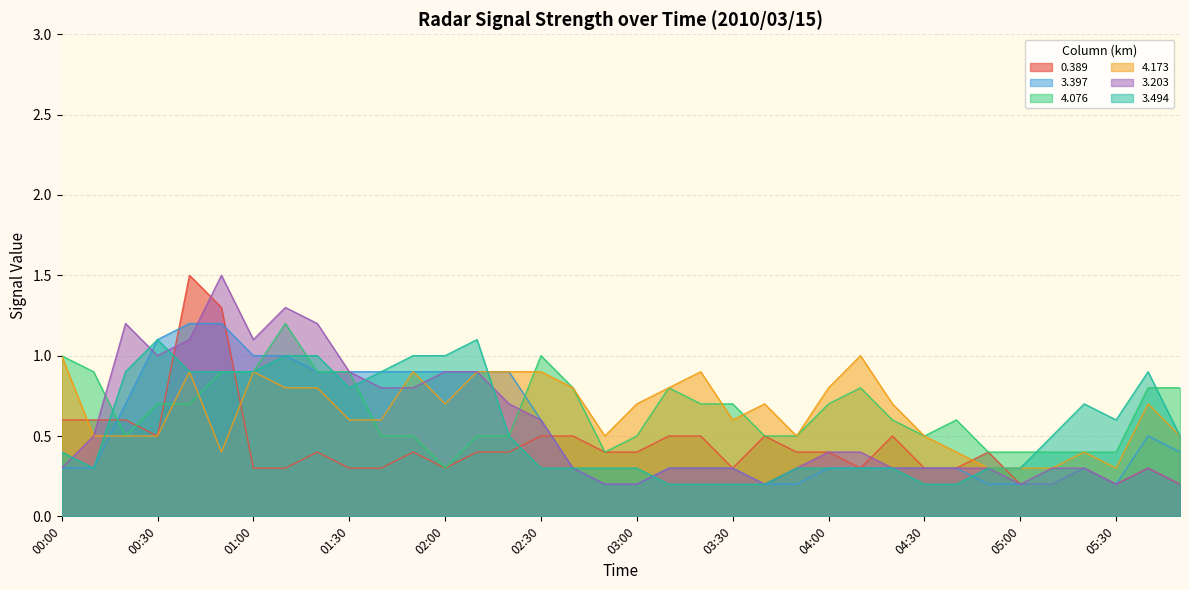

Which series has the largest total across all categories?

4.076